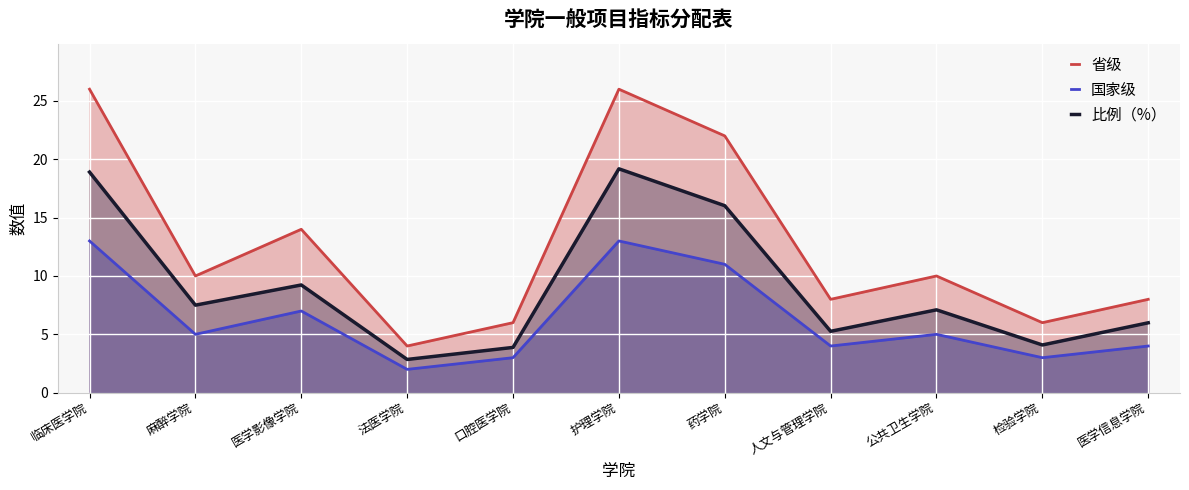

What is the total value across all series at 人文与管理学院?

17.3